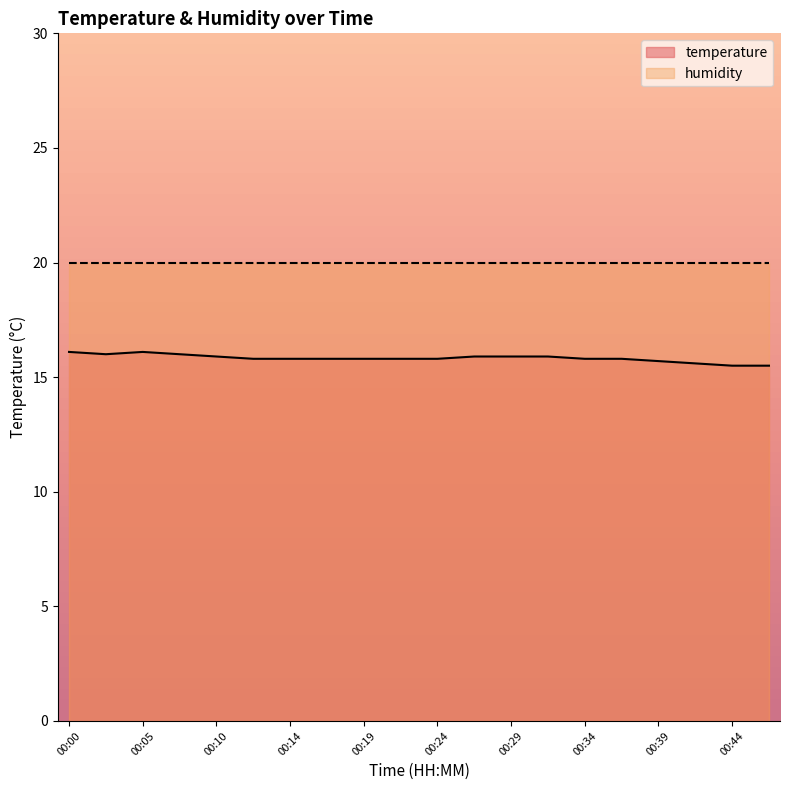

True or false: the data shows 8.4 at 00:22.

False